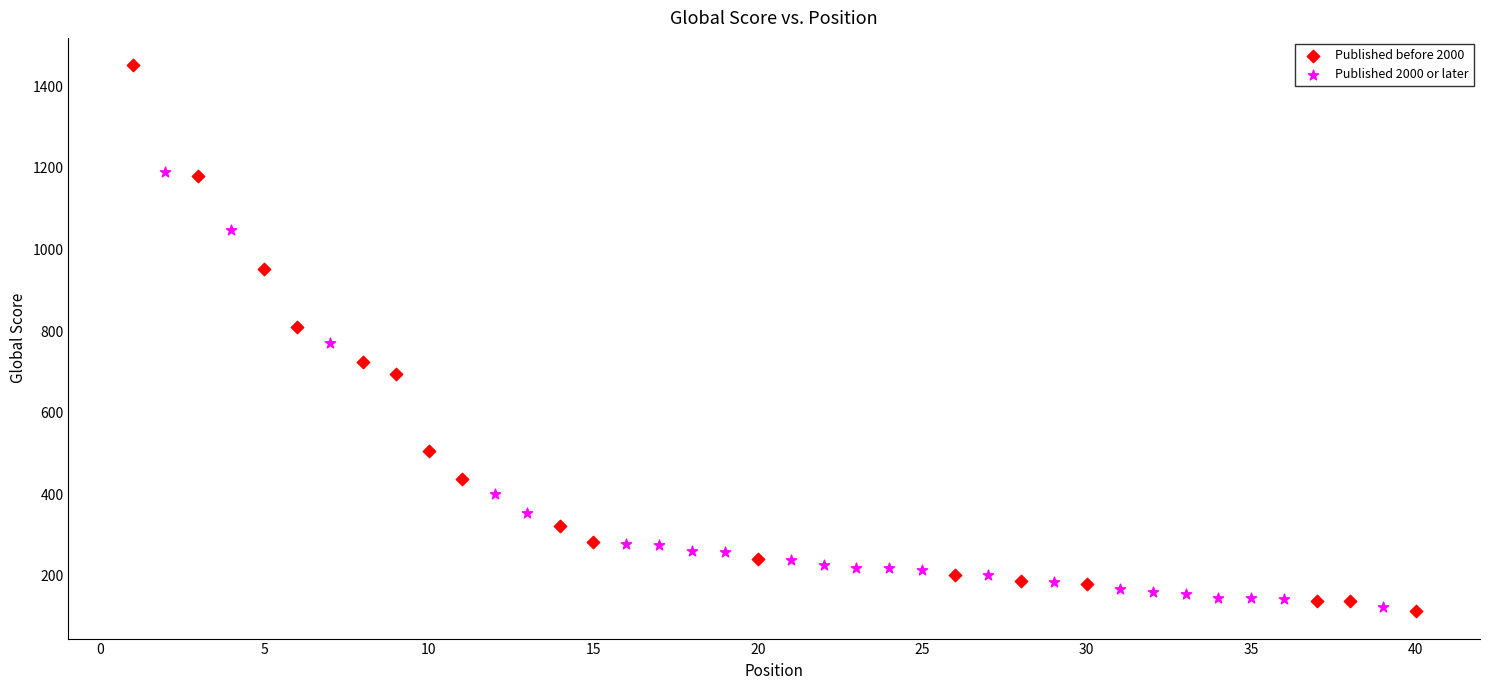

Which series reaches the maximum Y coordinate?

Published before 2000